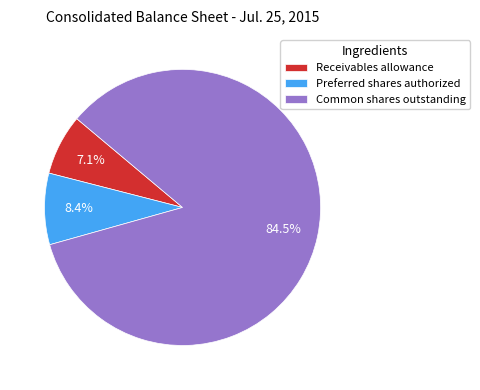

What is the ratio of the value at Common shares outstanding to the value at Preferred shares authorized?

10.1